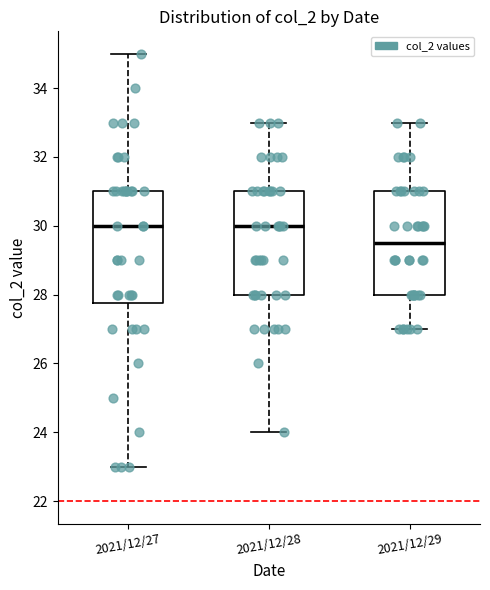

Where is the upper edge of the box for 2021/12/29 on the y-axis? The values are not printed on the chart, so give them approximately, as read against the axis.

31.0